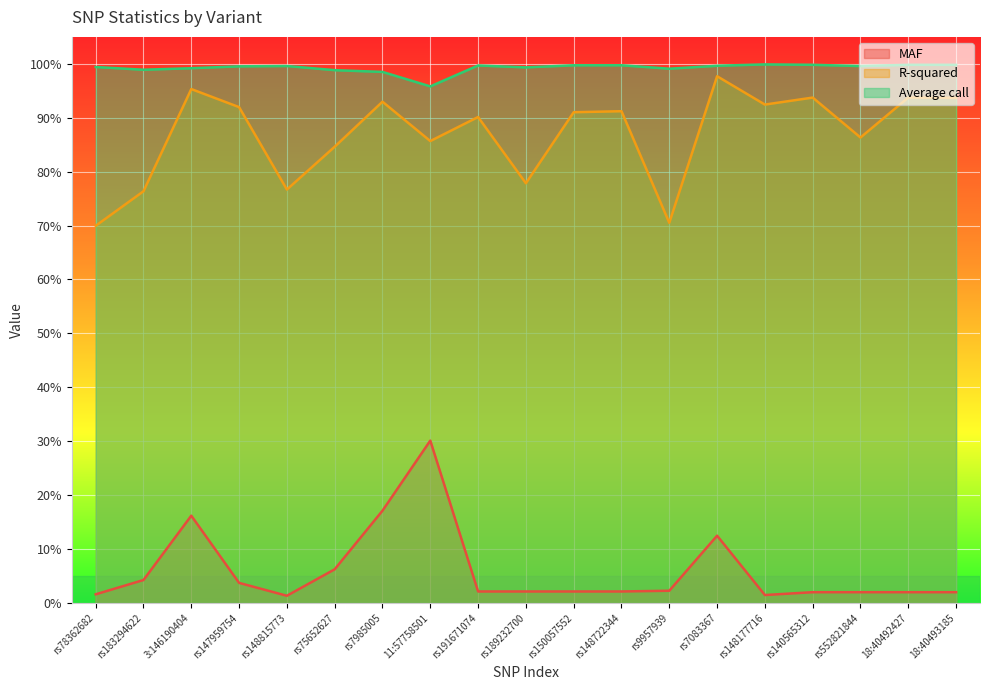

What is the label of the 17th point from the left?

rs552821844